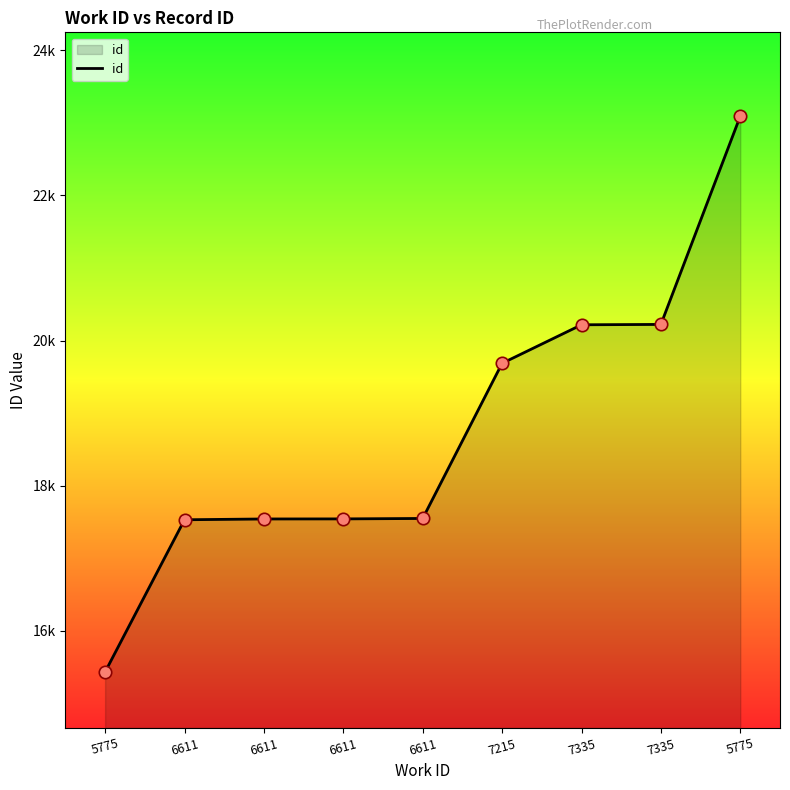

Which has a higher value, 6611 or 5775?

5775